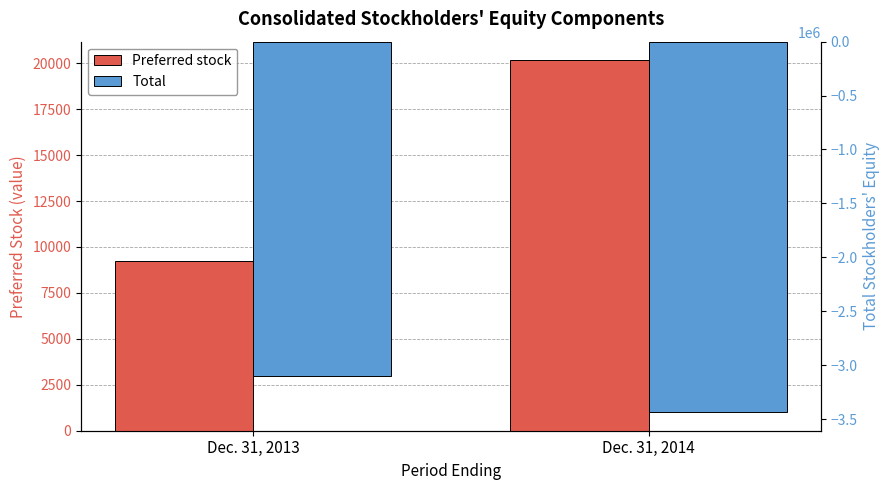

Does the chart contain stacked bars?

No